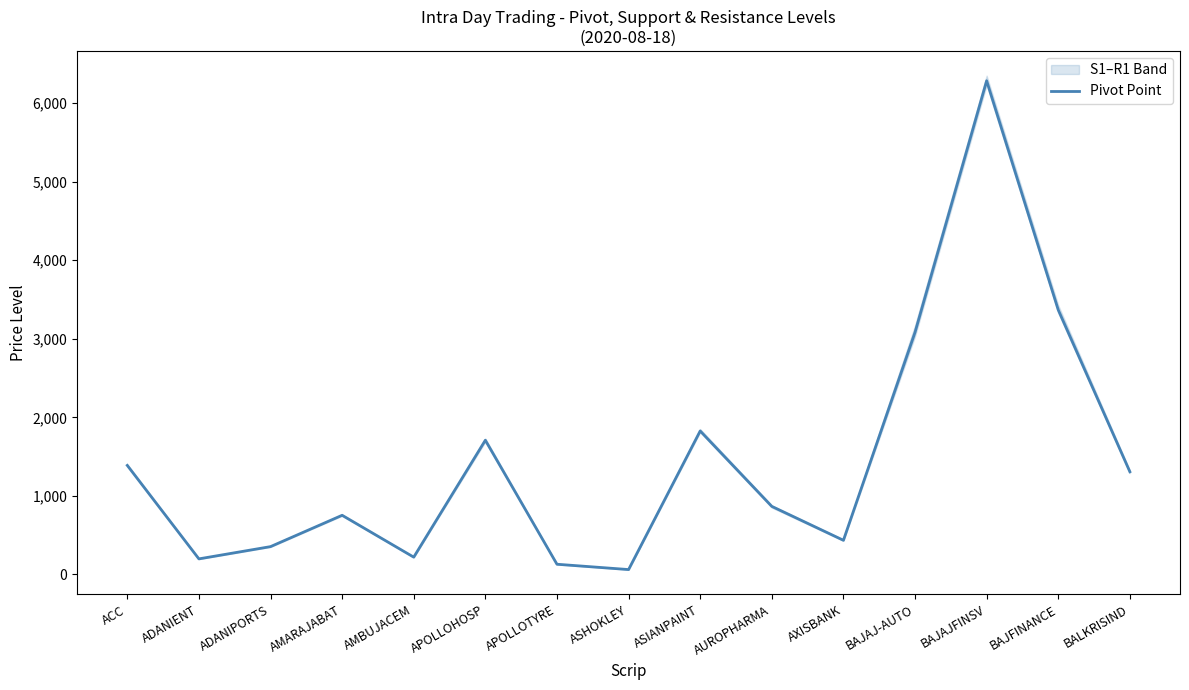

What is the smallest value displayed?

62.8